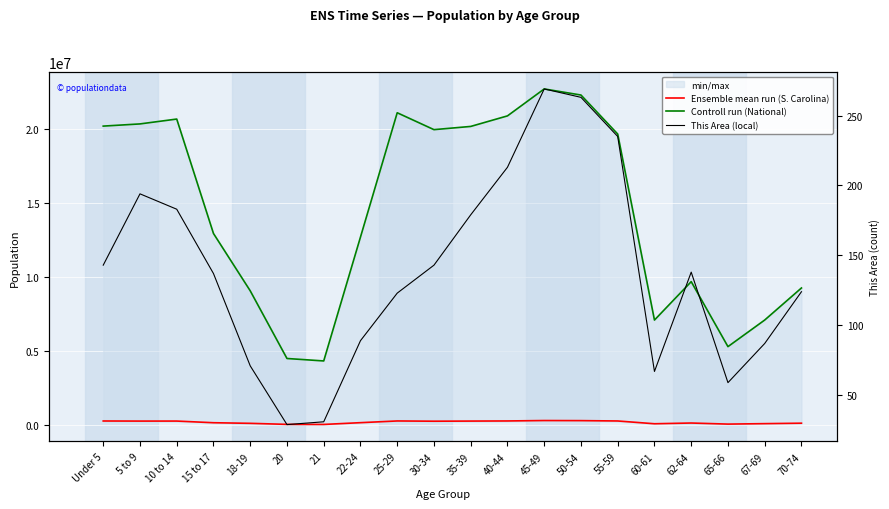

What is the difference between the maximum and minimum values in the Controll run (National) series?

18354297